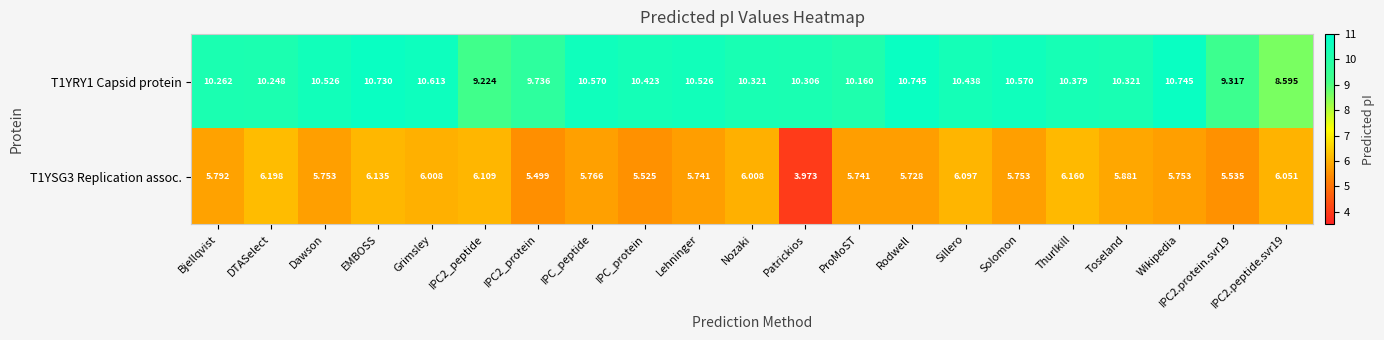

Which category has the lowest value in the T1YSG3 Replication assoc. series?

Patrickios